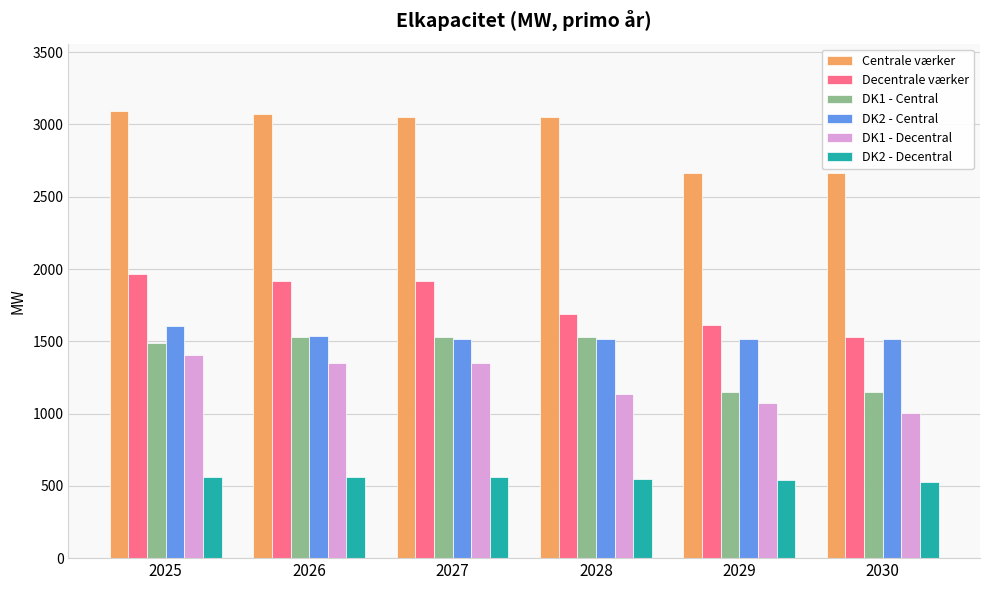

Is the value of DK2 - Central at 2028 greater than the value of DK1 - Decentral at 2028?

Yes